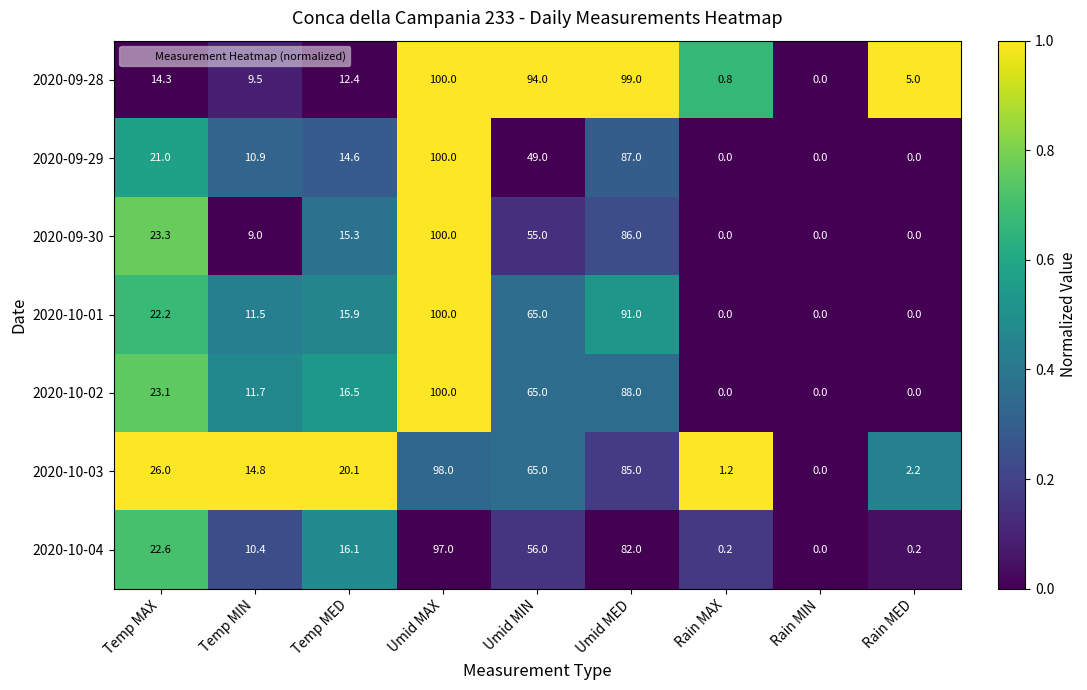

At which label is 2020-09-29 closest to 50?

Umid MIN